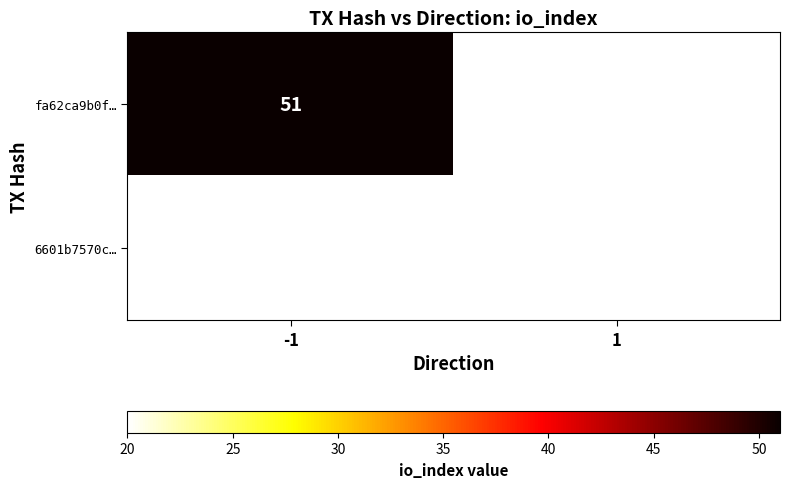

The fa62ca9b0f… series shows 87.9 at -1. True or false?

False